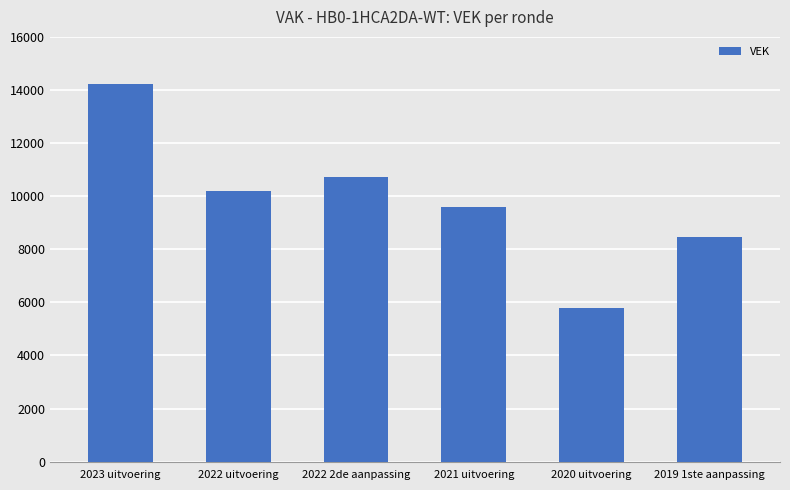

What position from the right is 2019 1ste aanpassing?

1